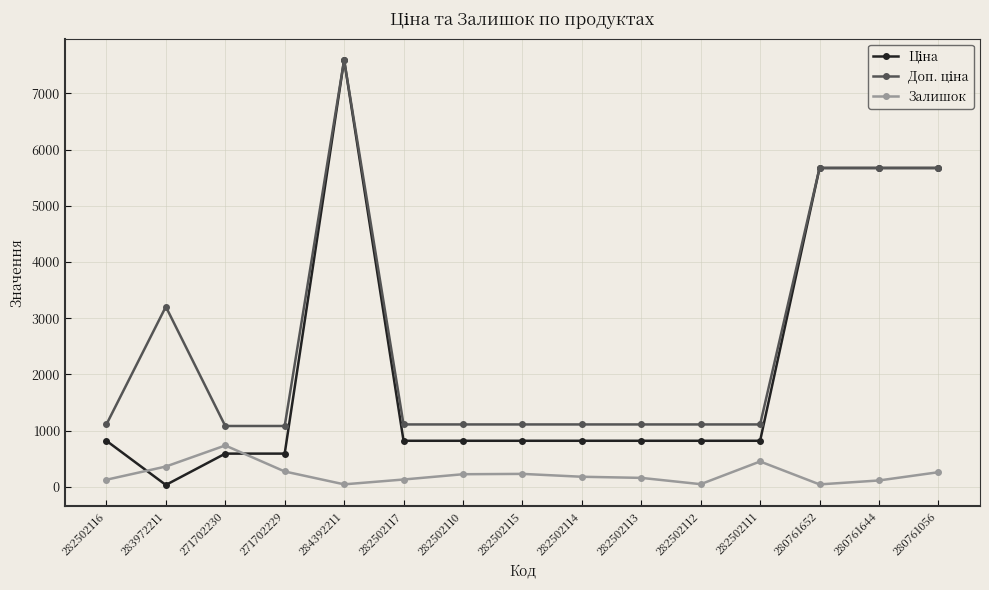

True or false: Залишок has a value of 450.0 at 282502111.

True